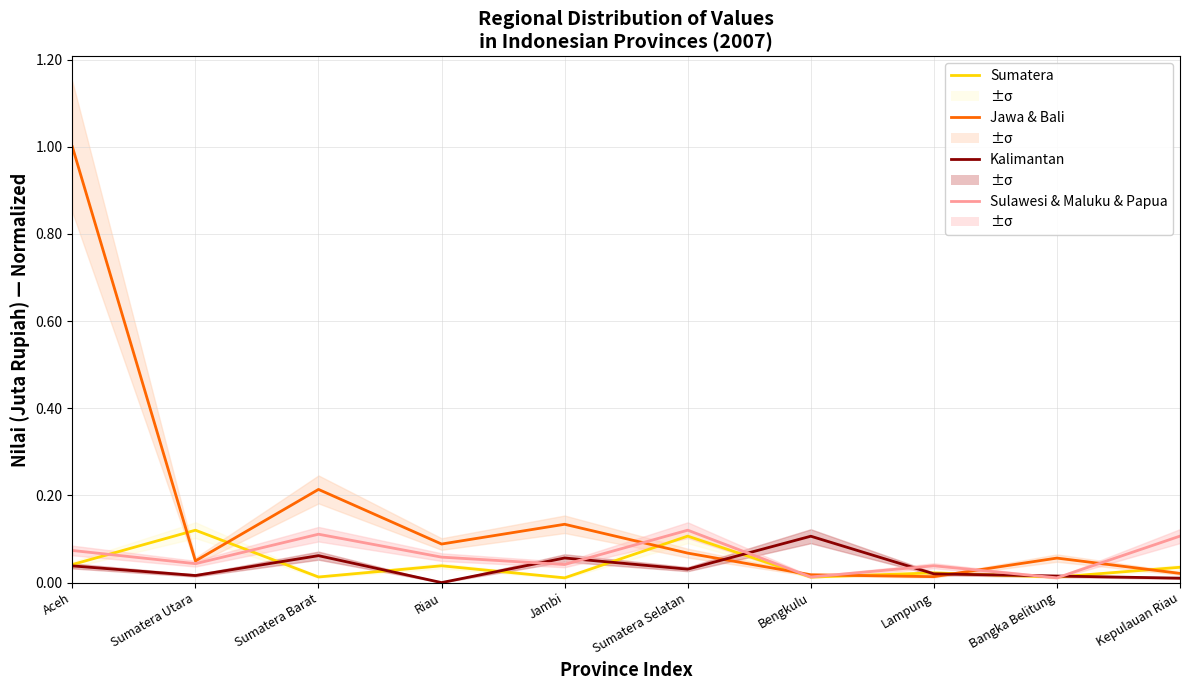

True or false: Sulawesi & Maluku & Papua has more than 0 points higher than both neighbors.

True